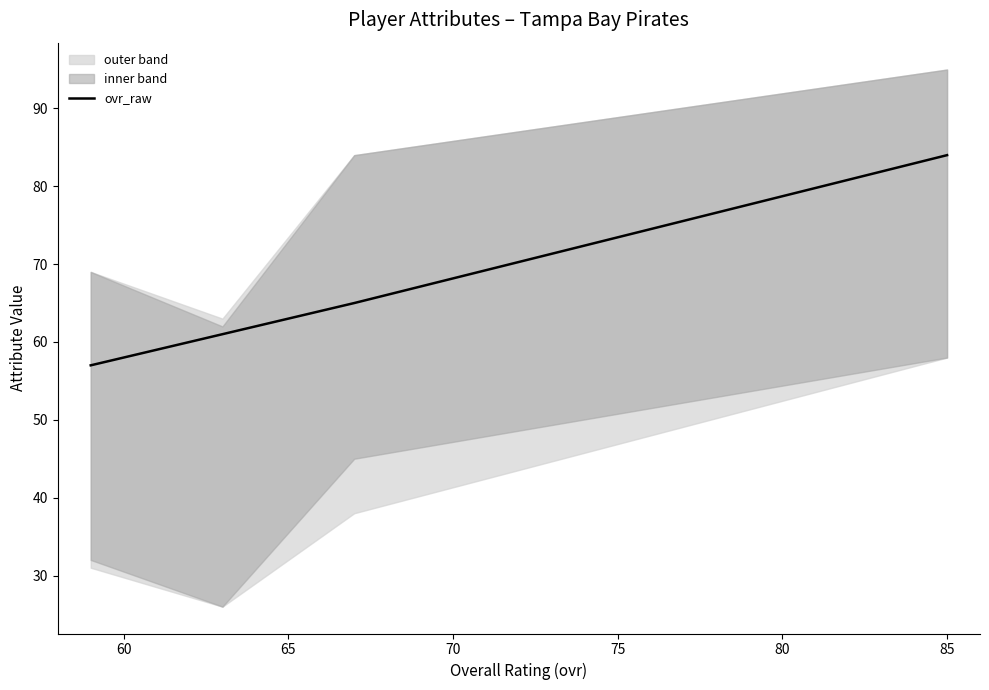

What is the average value?

67